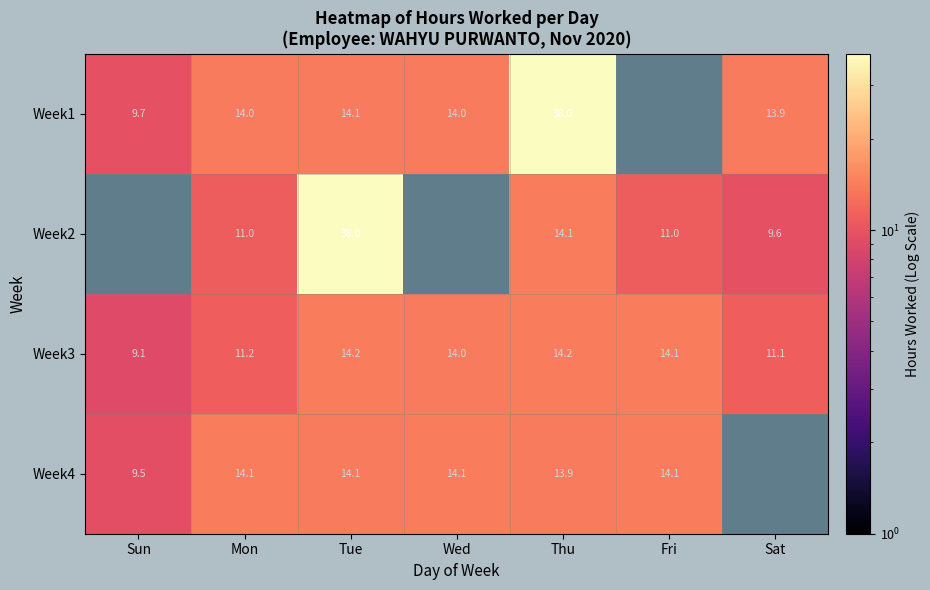

At which label is Week3 closest to 11?

Sat